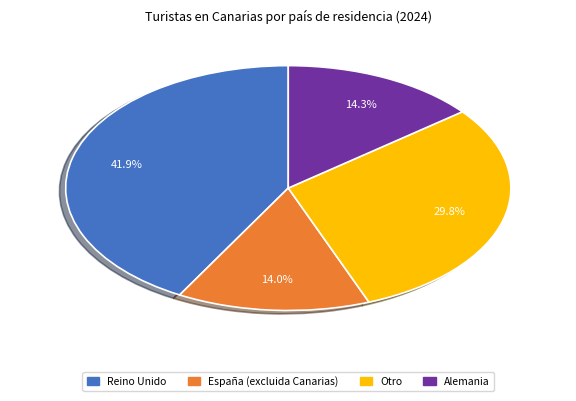

What portion of the pie excludes Otro?

70.2%